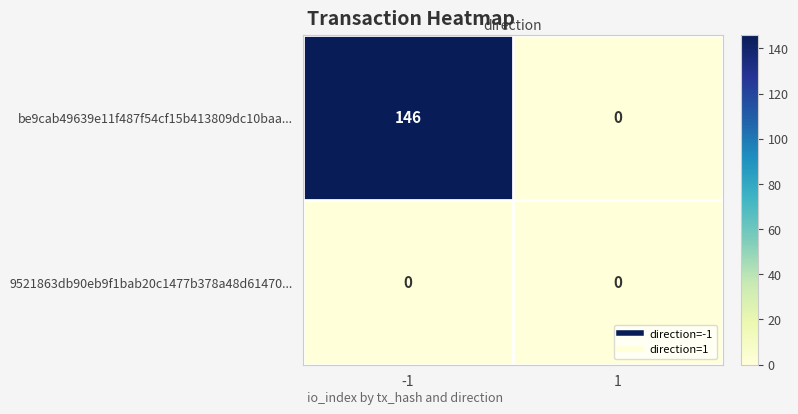

What is the sum of the be9cab49639e11f487f54cf15b413809dc10baa... values at -1 and 1?

146